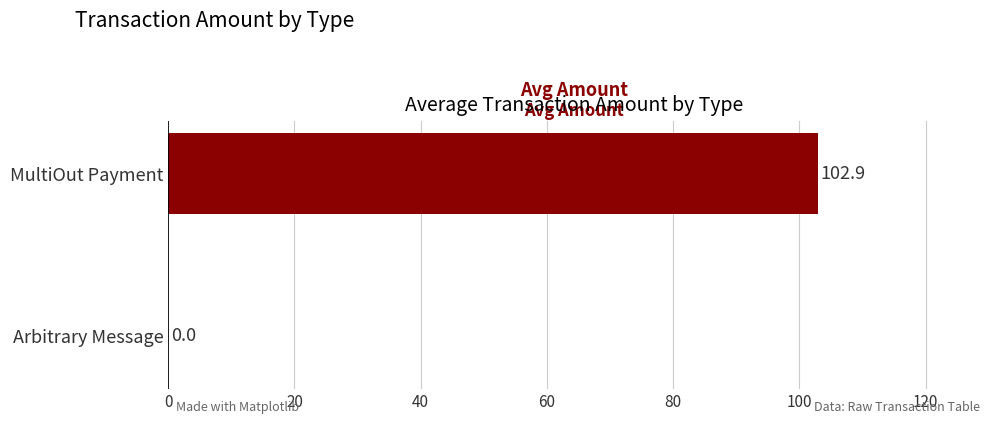

True or false: the data shows 0.0 at Arbitrary Message.

True